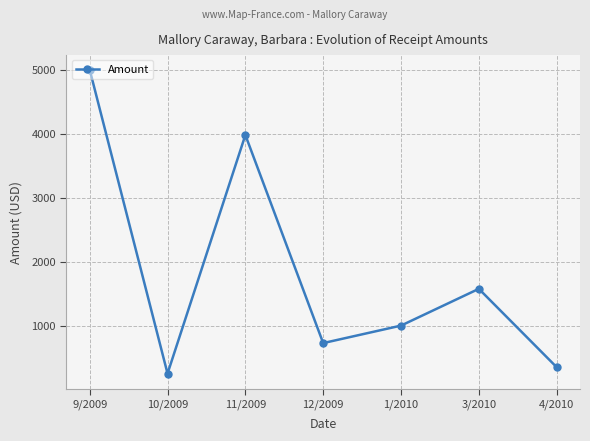

What is the difference between the values at 9/2009 and 12/2009?

4273.3